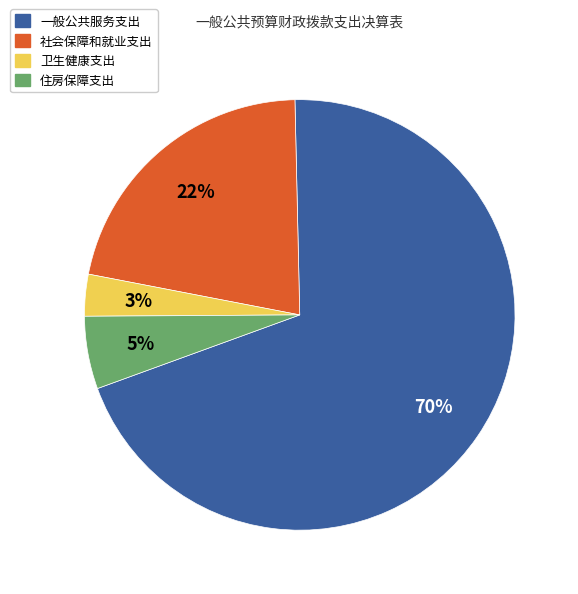

Is it true that 社会保障和就业支出 is 22% of the pie?

True